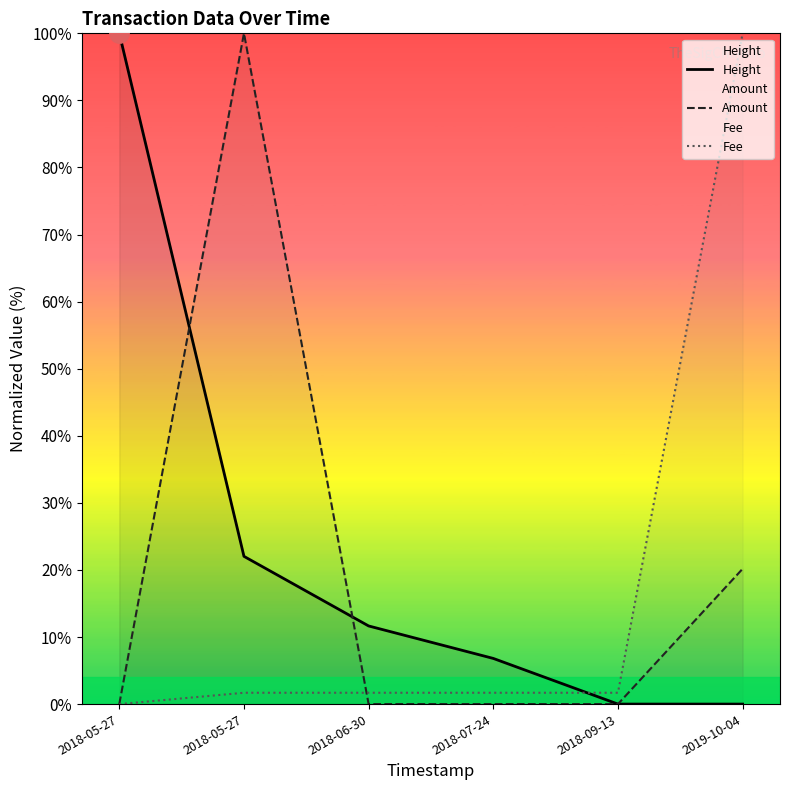

Between 2018-05-27 and 2018-09-13, which series saw the biggest shift?

Height